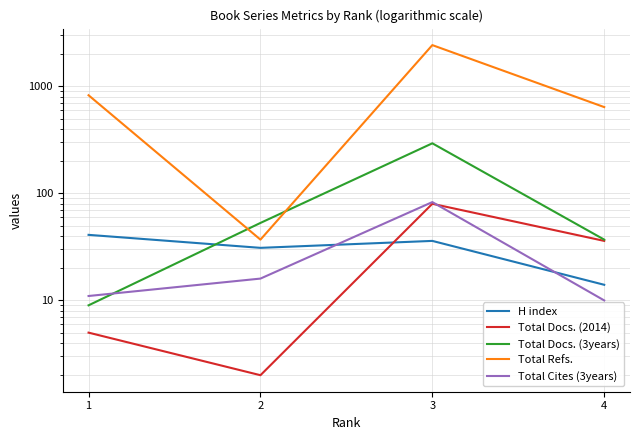

Between 2 and 3, which series saw the biggest shift?

Total Refs.